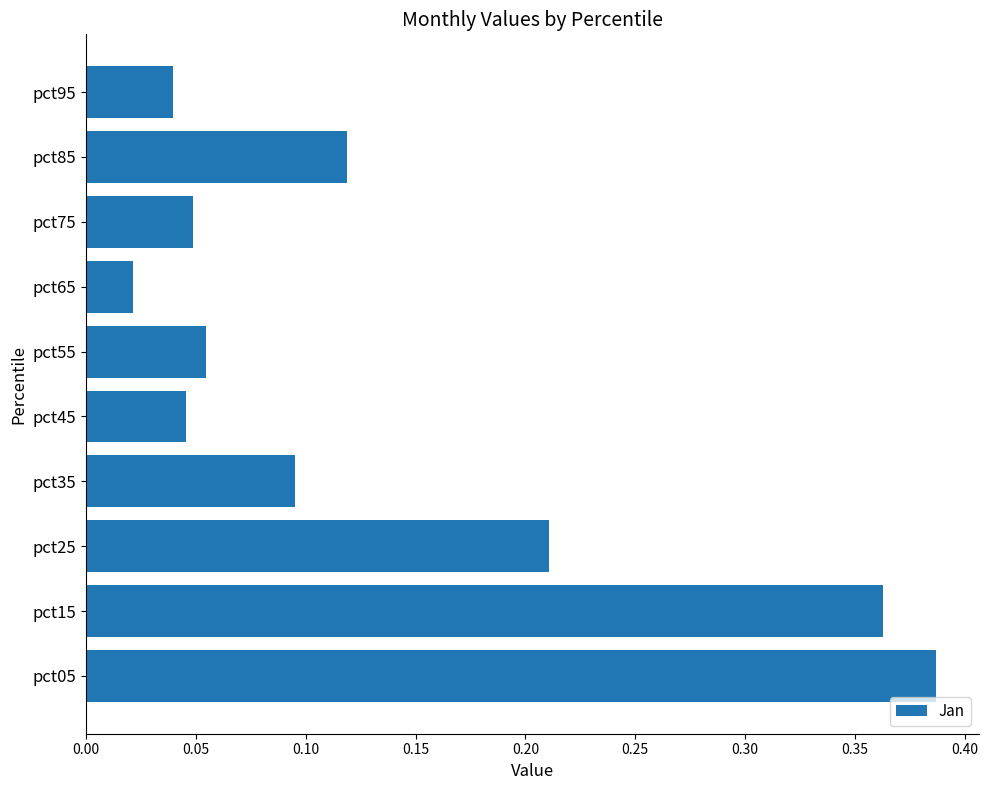

What is the change in value from pct05 to pct35?

-0.3